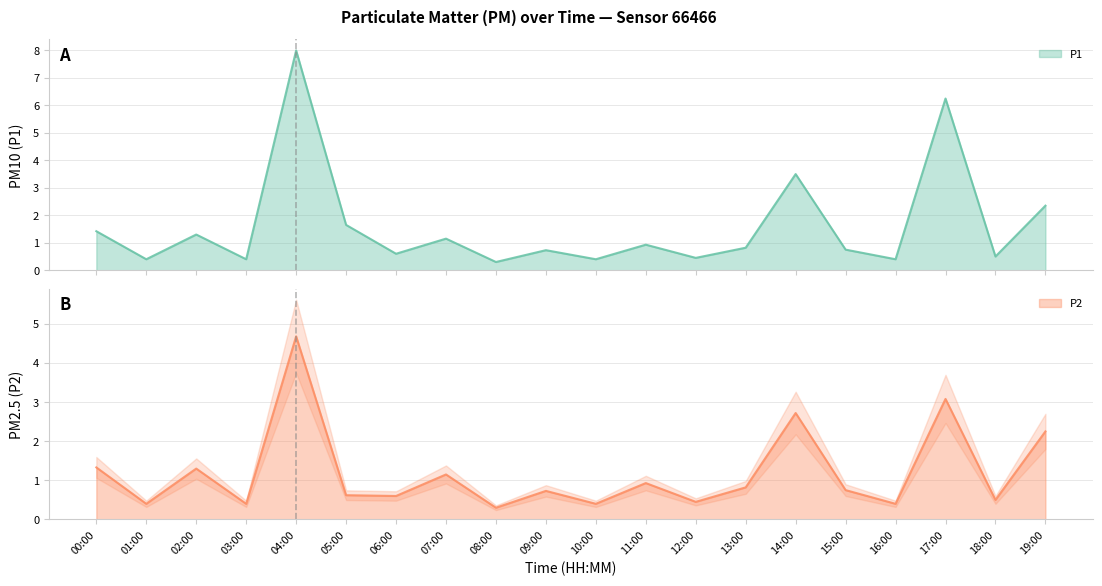

True or false: P1 has a value of 0.6 at 05:00.

False